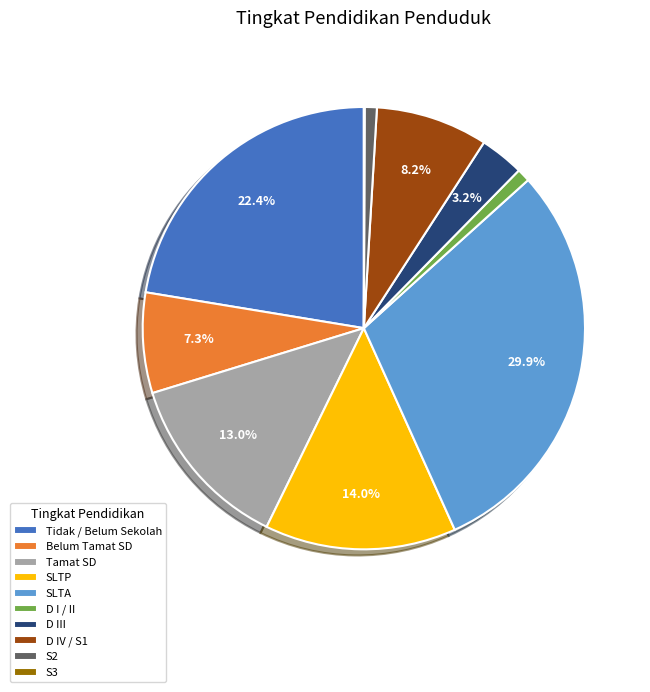

Is there a majority slice in this chart?

No